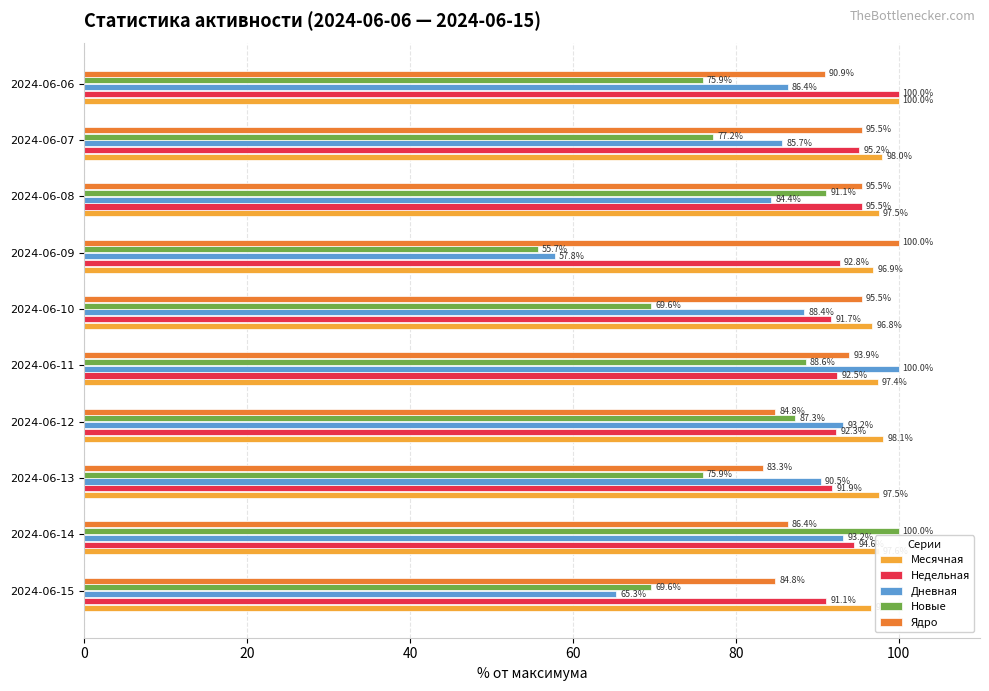

Is it true that Месячная equals 59.7 at 2024-06-13?

False